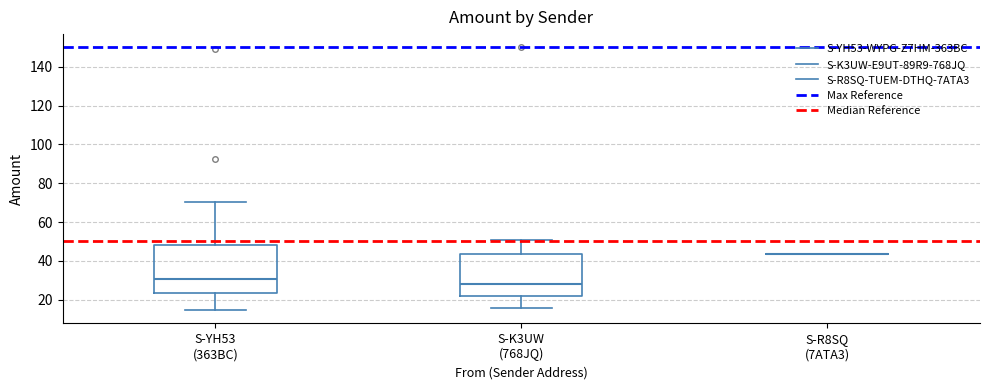

Which box is the tallest, from its lower edge to its upper edge?

S-YH53 (363BC)